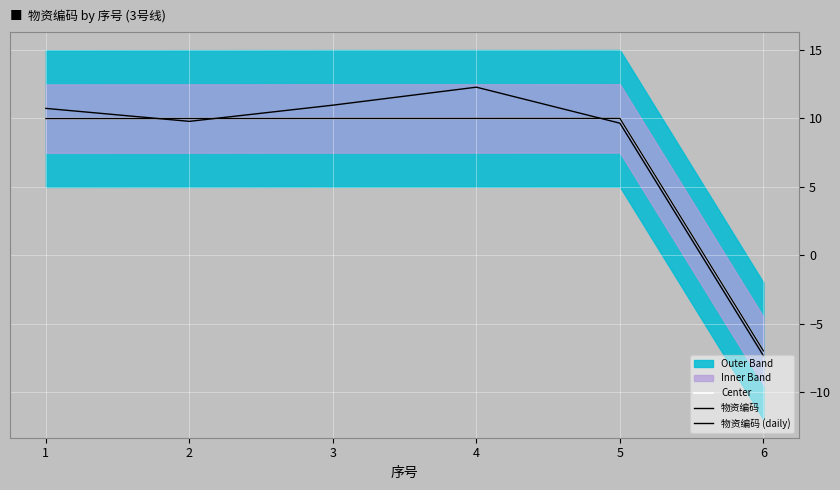

Is the value of Center at 3 greater than the value of 物资编码 (daily) at 4?

No